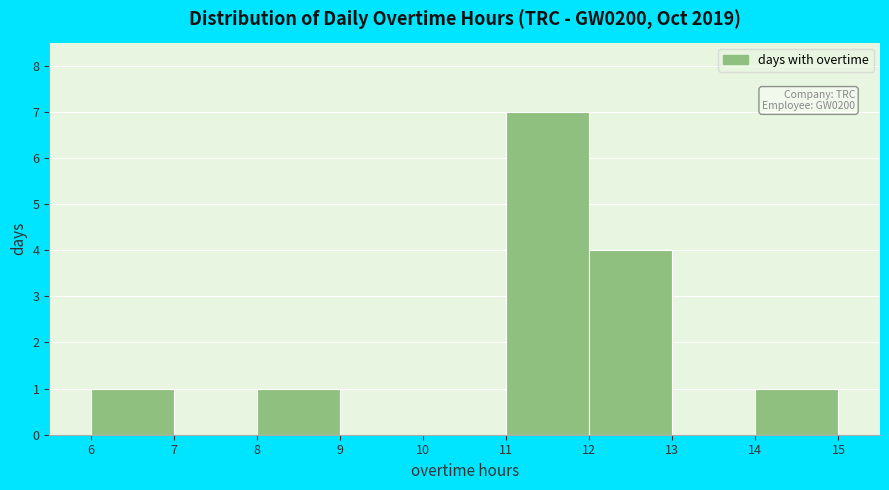

Over which range of the x-axis is the bar tallest?

11 to 12